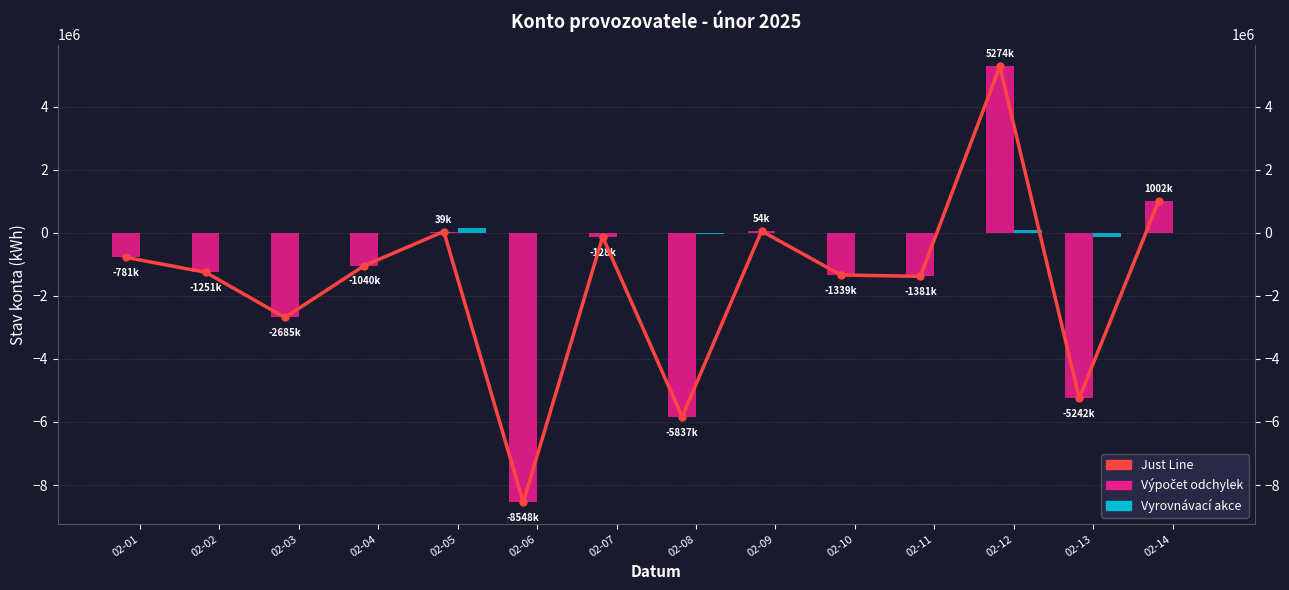

How many values in the Just Line series exceed -1040593?

6